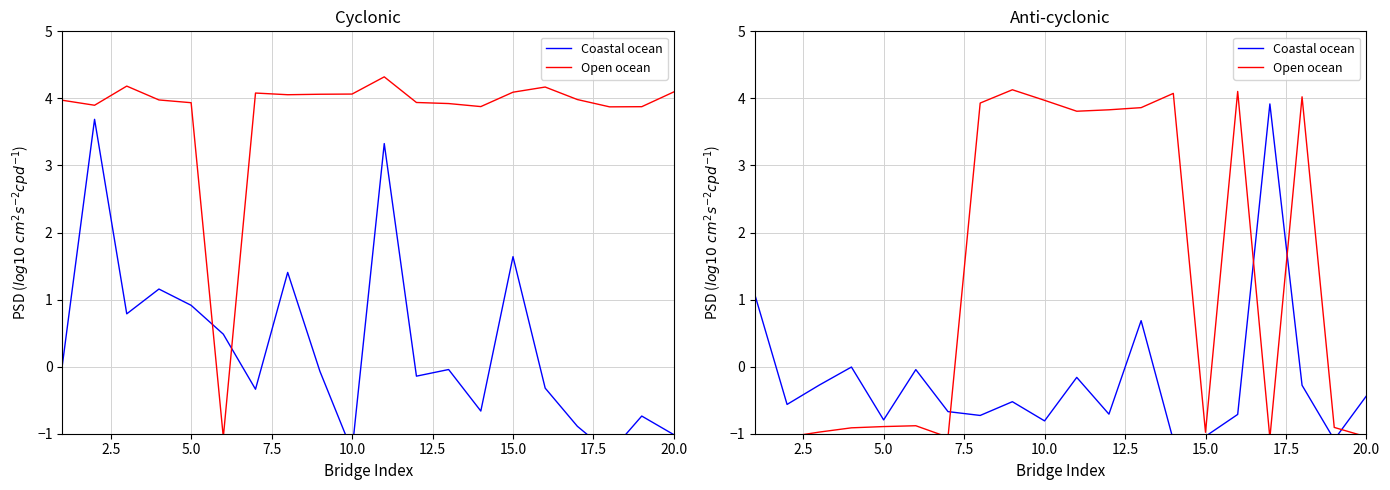

What is the difference between the maximum and minimum values in the Coastal ocean series?

5.0